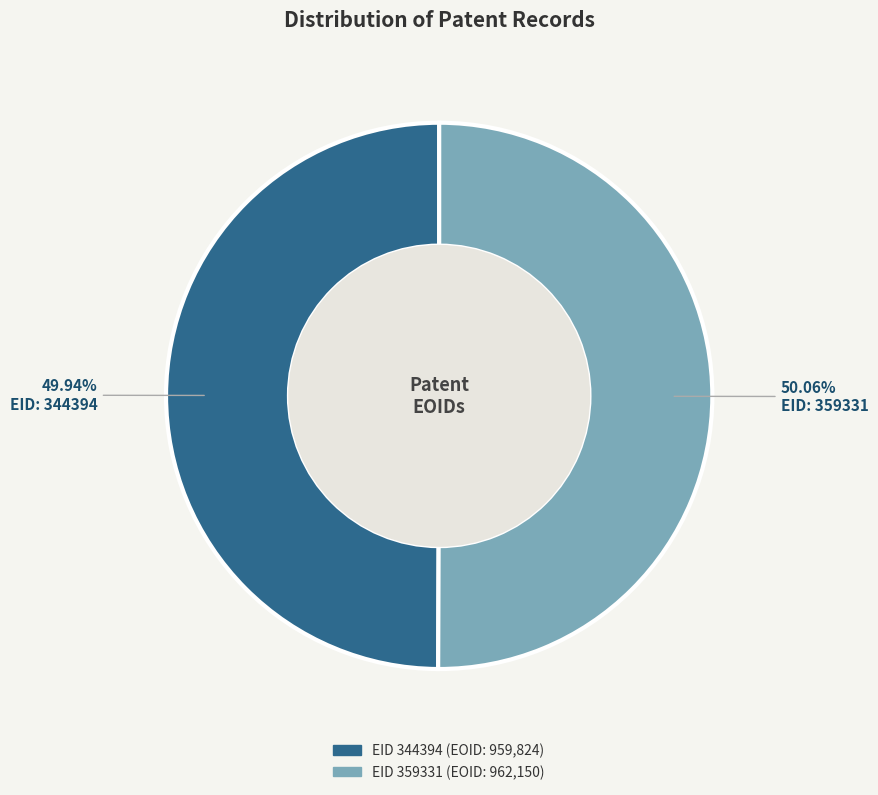

Is there a majority slice in this chart?

Yes